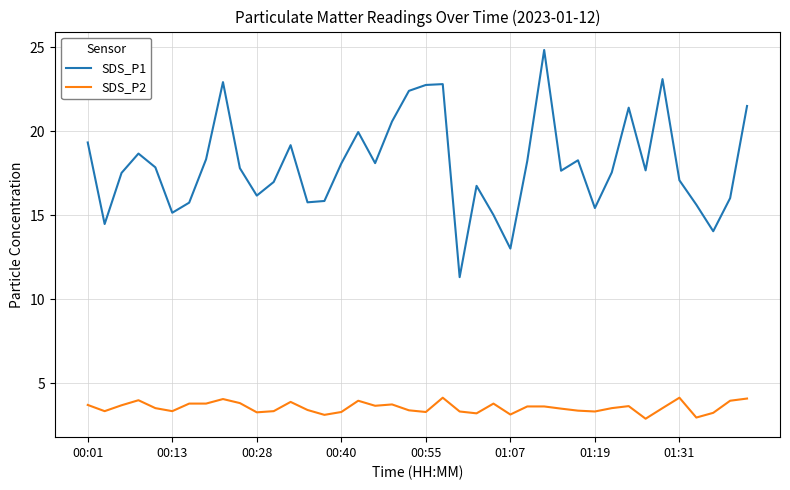

List the series in order of their overall mean, highest first.

SDS_P1, SDS_P2